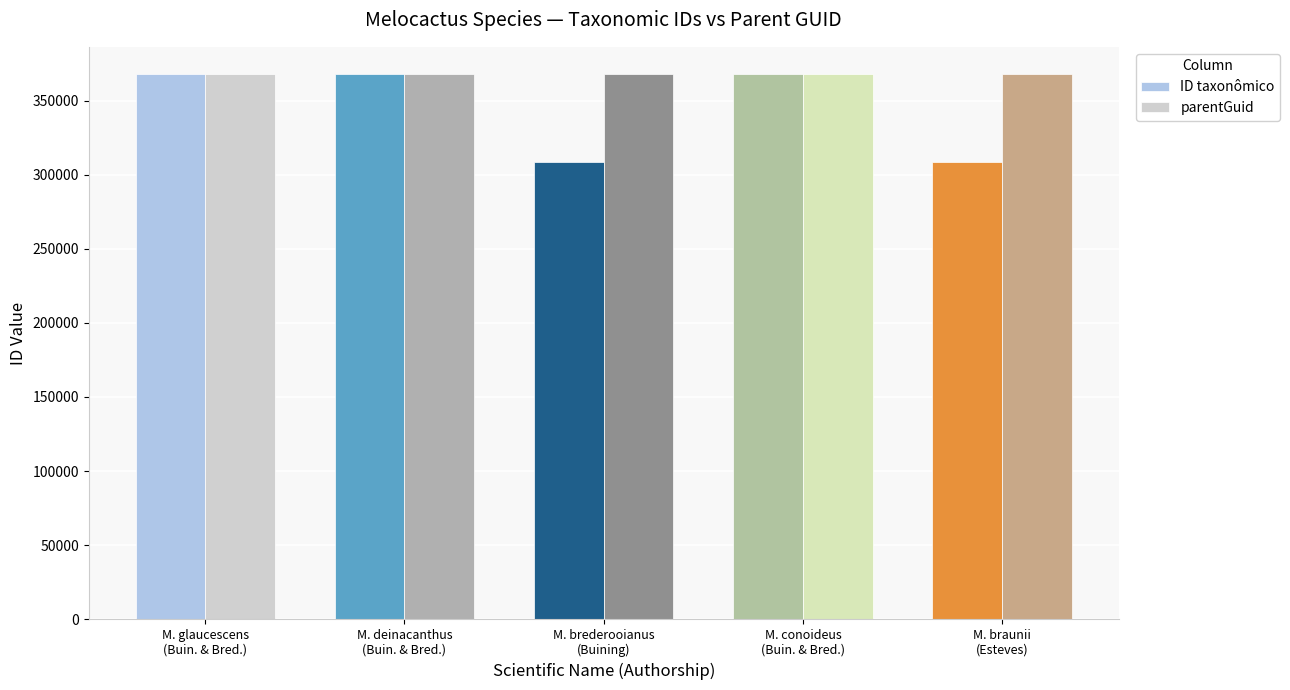

Rank the series by their average value, from highest to lowest.

parentGuid, ID taxonômico